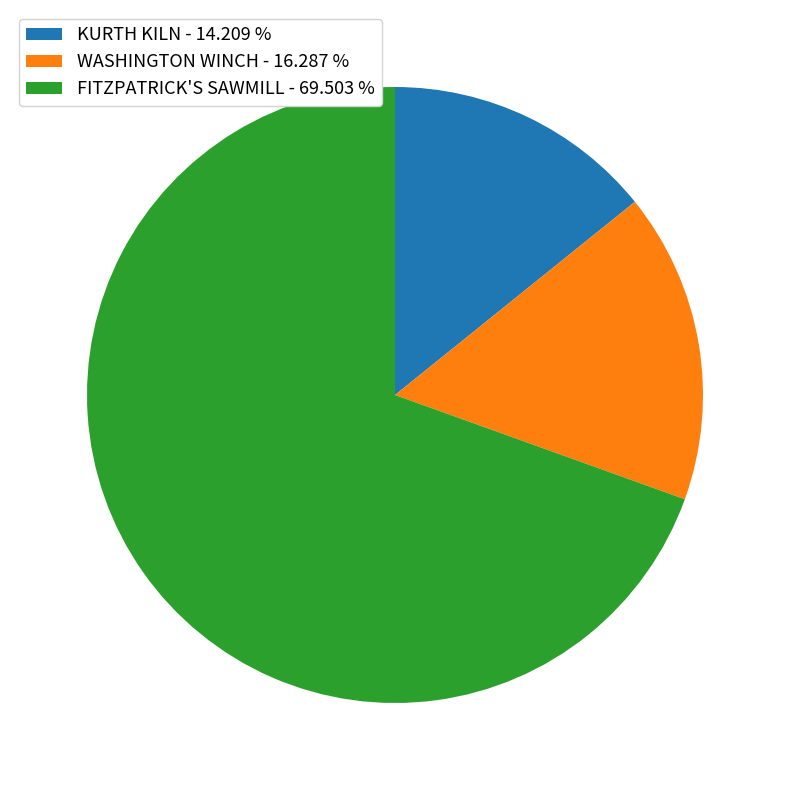

Which category has the smallest portion of the pie?

KURTH KILN